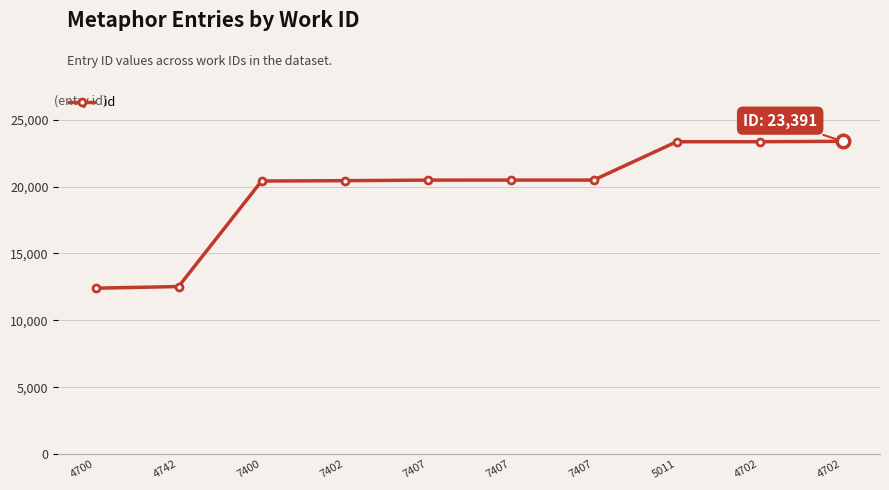

What is the smallest value displayed?

12405